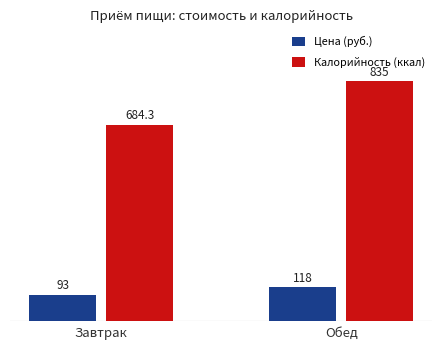

At which label does Цена (руб.) reach its peak?

Обед